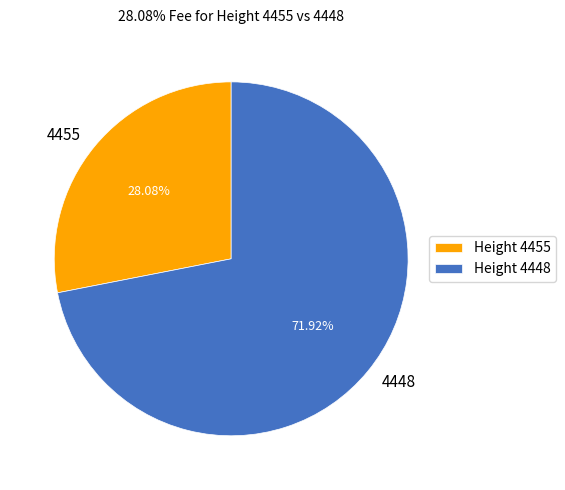

What is the smallest slice in the pie chart?

4455